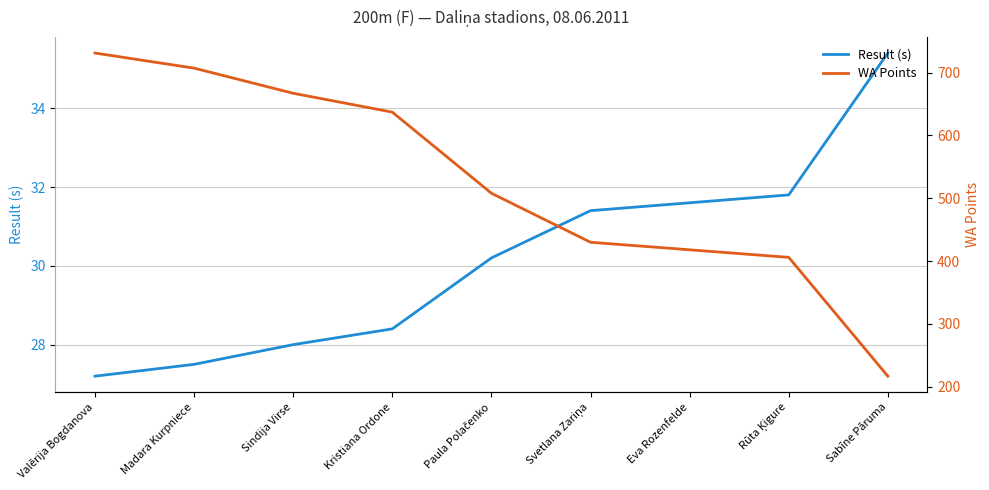

Which series has the widest spread of values?

WA Points